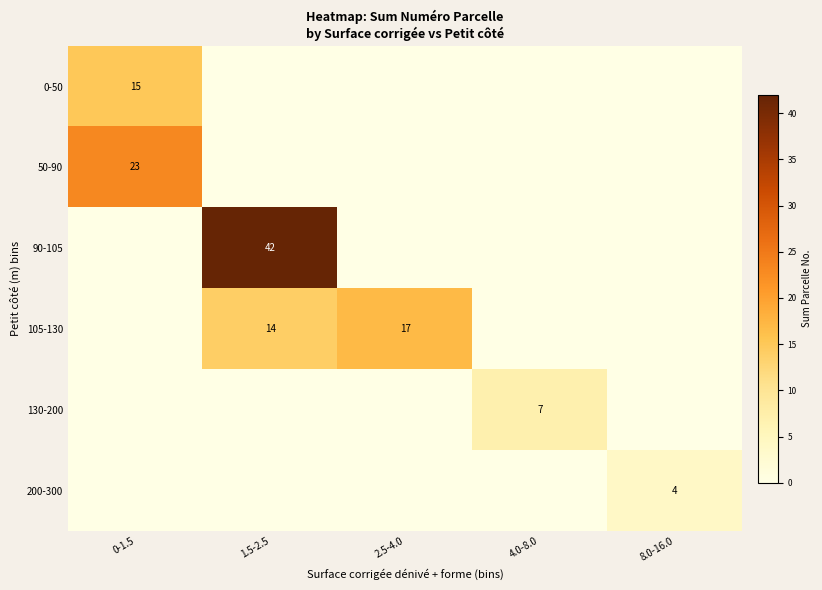

What is the difference between the 105-130 values at 1.5-2.5 and 2.5-4.0?

3